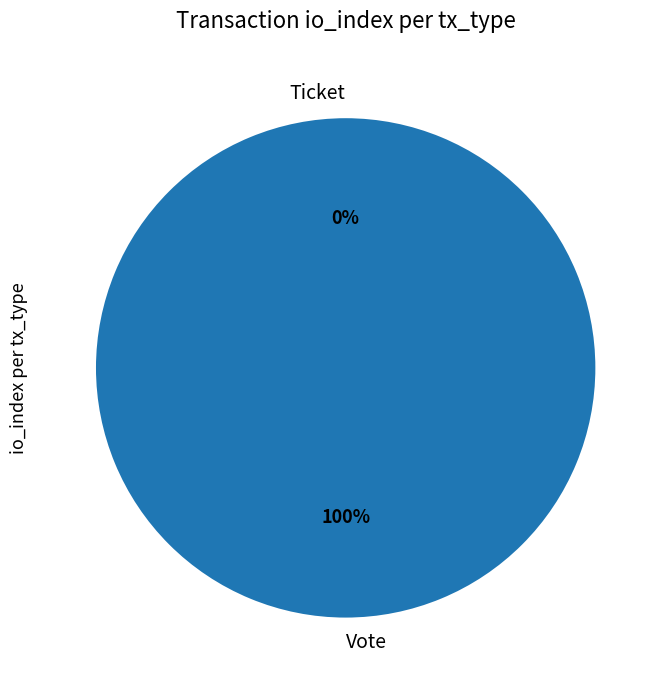

What is the majority slice?

Vote